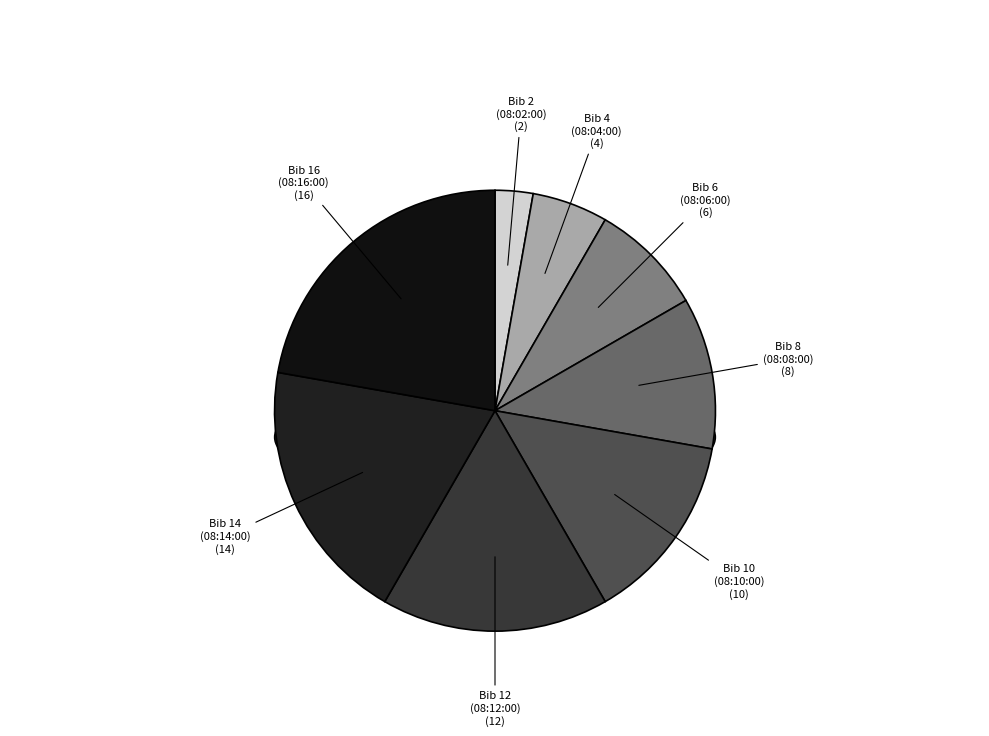

Count the number of slices in the pie.

8